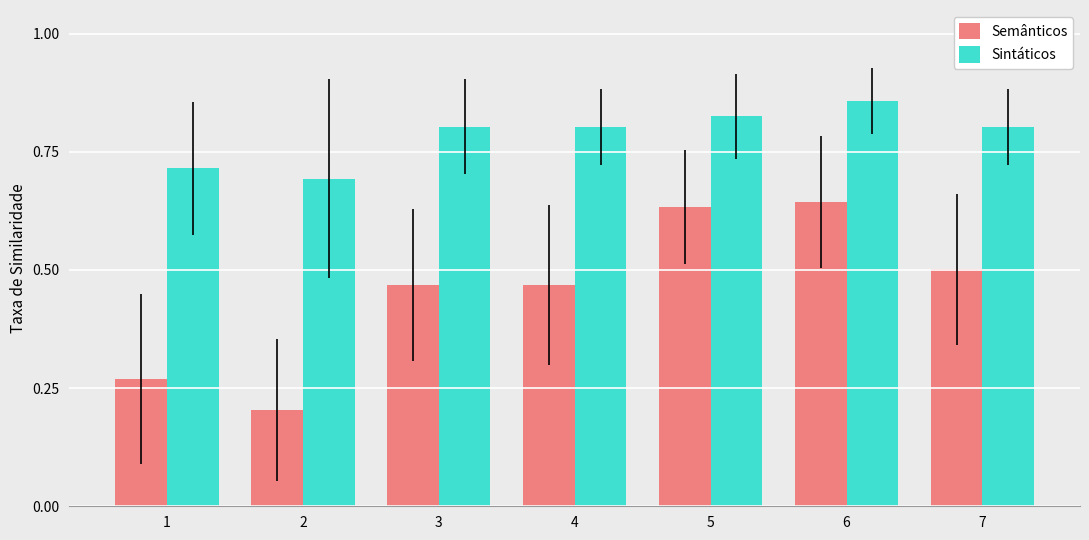

The value of Sintáticos at 1 is 1.2. True or false?

False